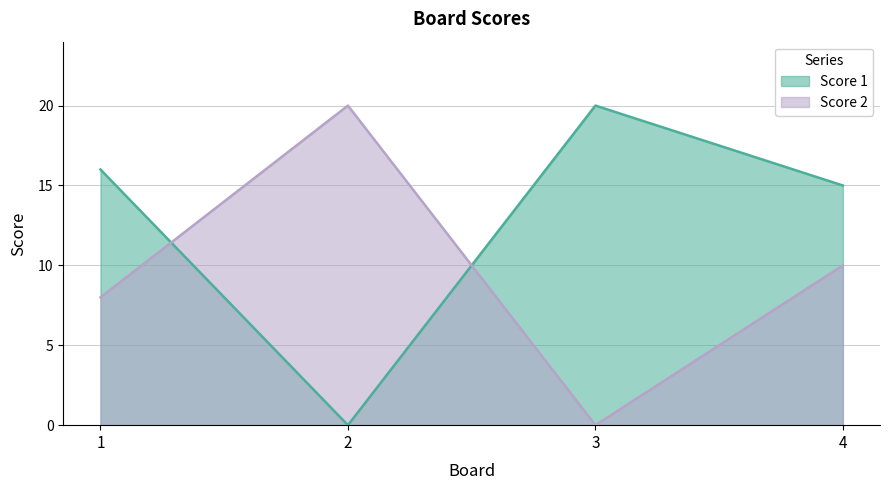

Rank the categories by Score 2 value from highest to lowest.

2, 4, 1, 3